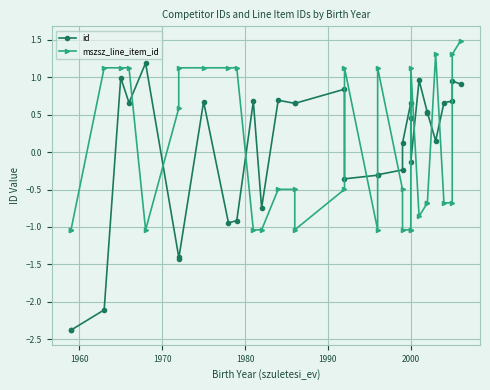

How many lines are shown in the chart?

2